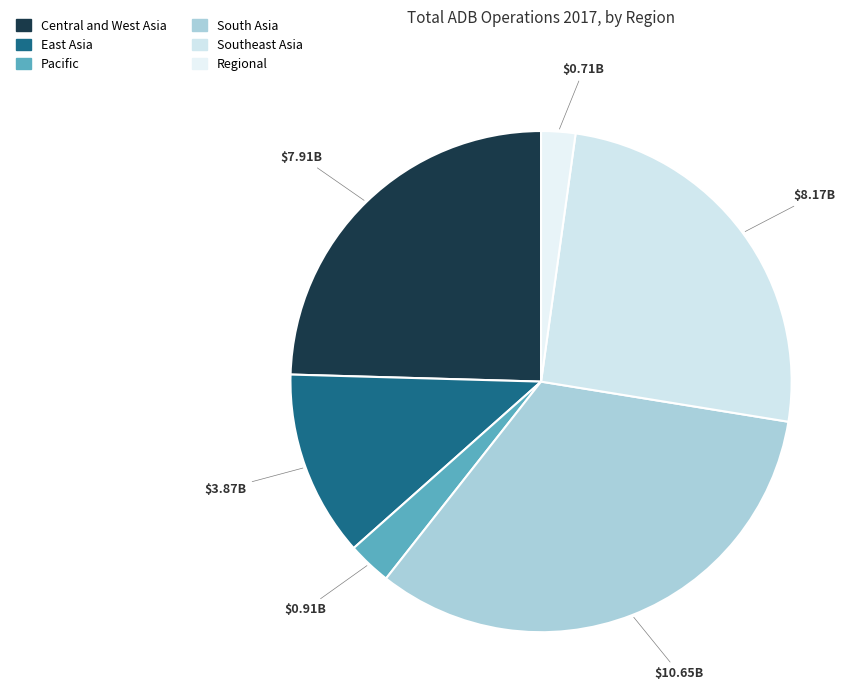

What portion of the pie excludes Pacific?

97.2%